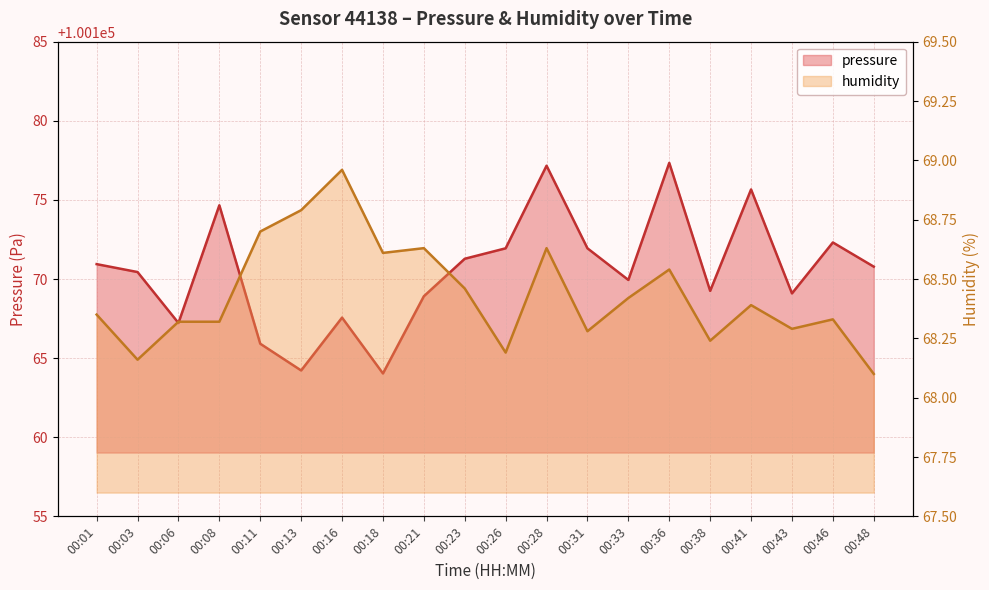

At which category does the chart reach its peak across all series?

00:36